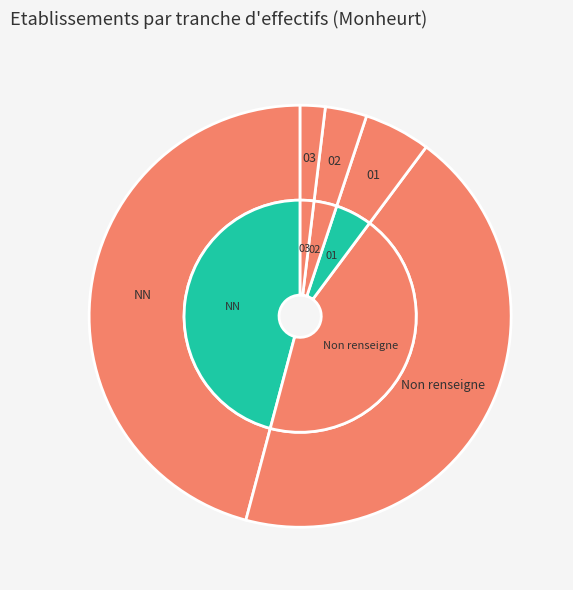

Is it true that 03 is 16% of the pie?

False